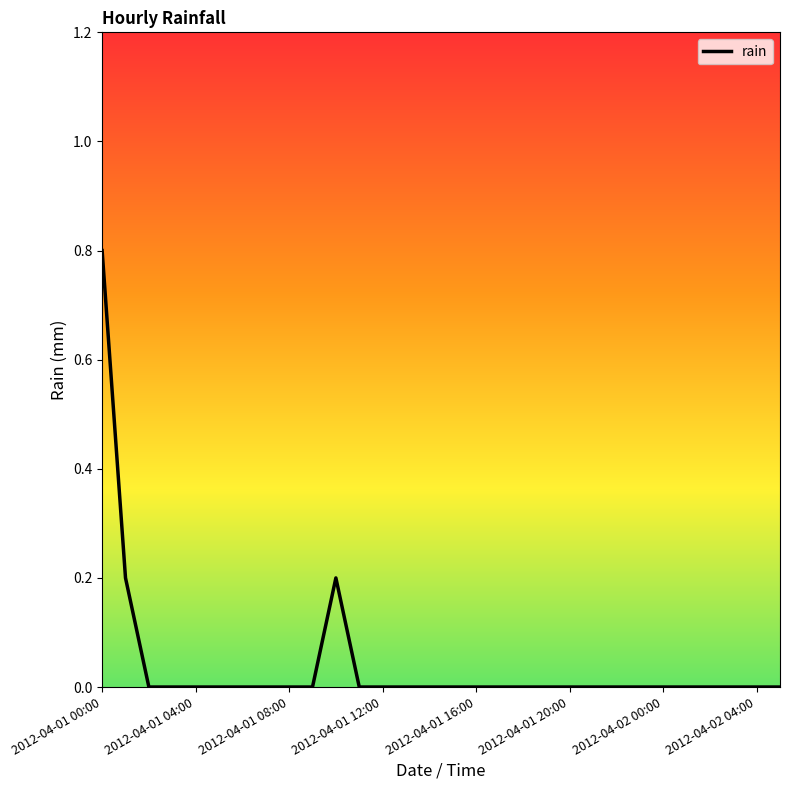

What is the difference between the second highest and minimum values?

0.2